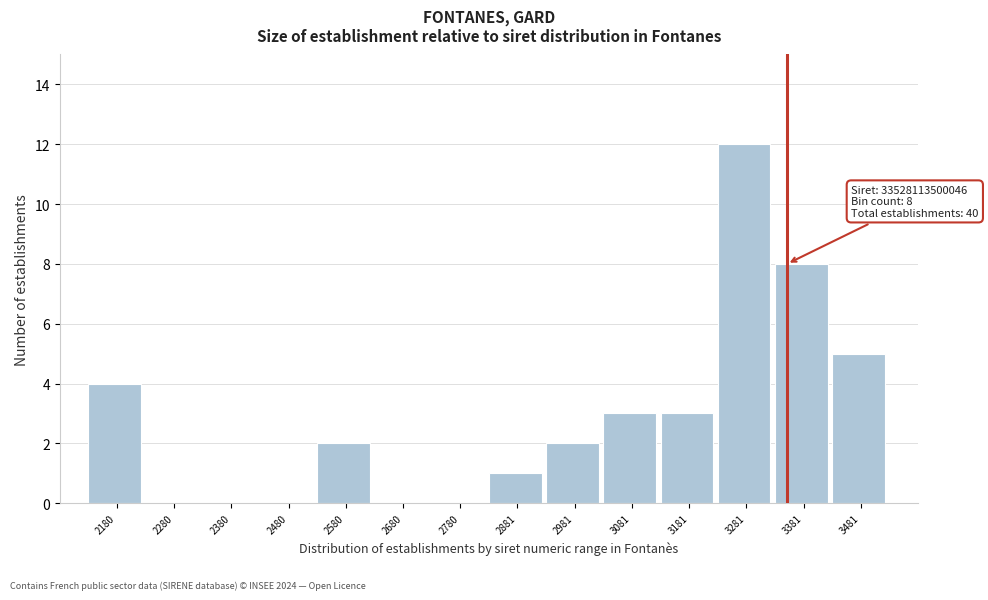

Reading left to right, what are all the values shown in this chart?

2180=4	2280=0	2380=0	2480=0	2580=2	2680=0	2780=0	2881=1	2981=2	3081=3	3181=3	3281=12	3381=8	3481=5